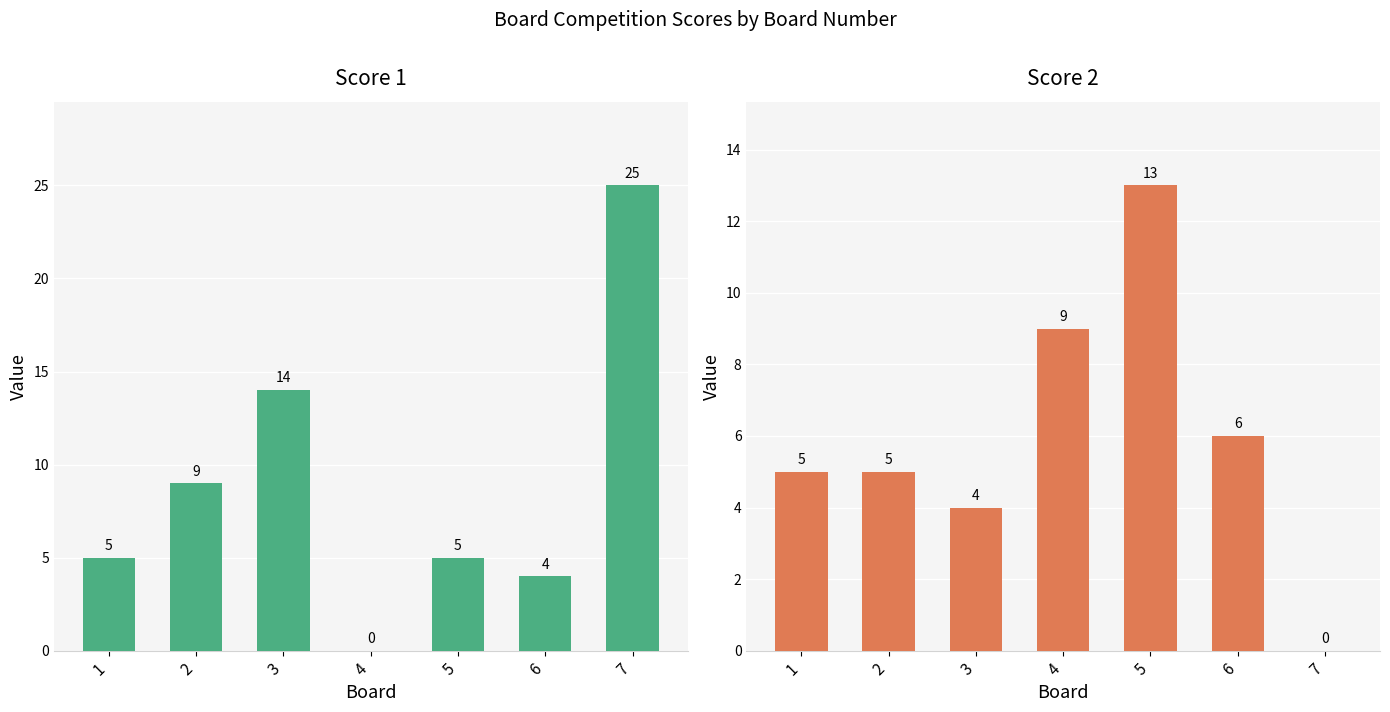

How many positive values does the Score 1 series have?

6